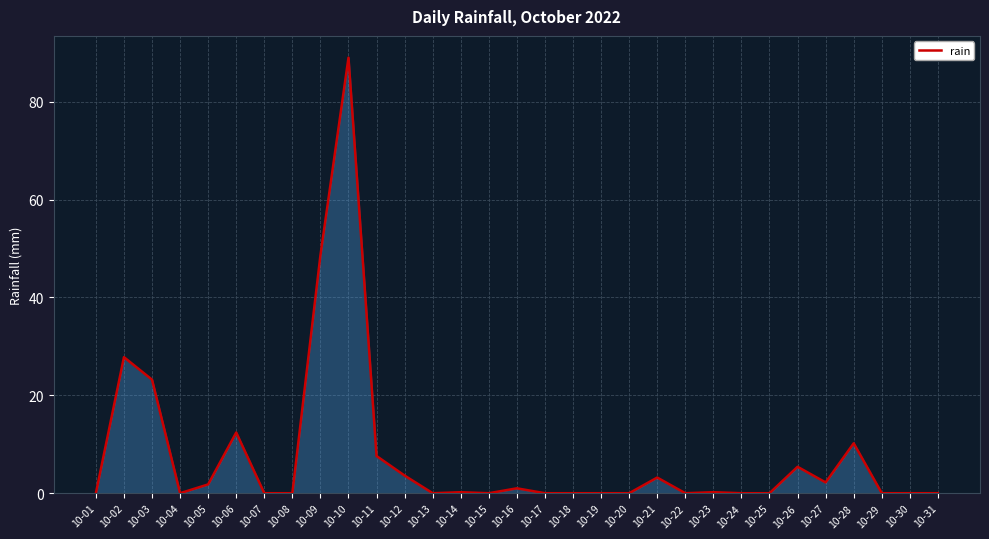

True or false: the data shows 17.6 at 10-06.

False